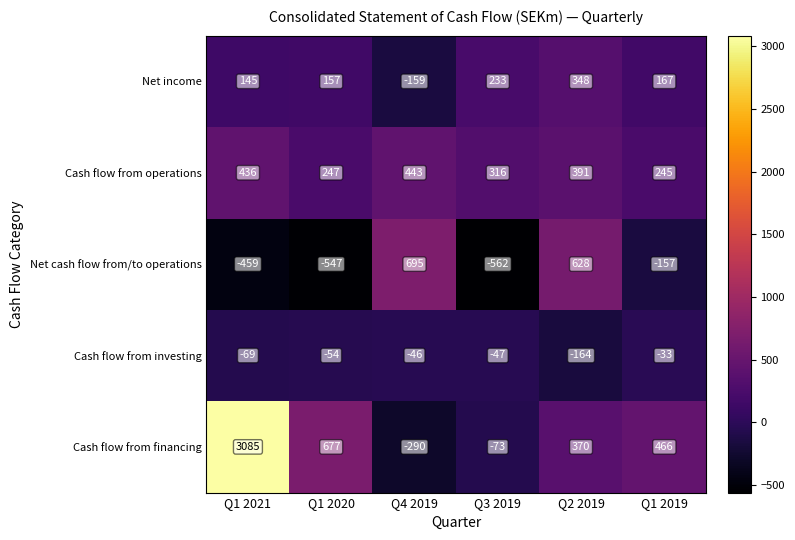

How many negative values does the Net cash flow from/to operations series have?

4